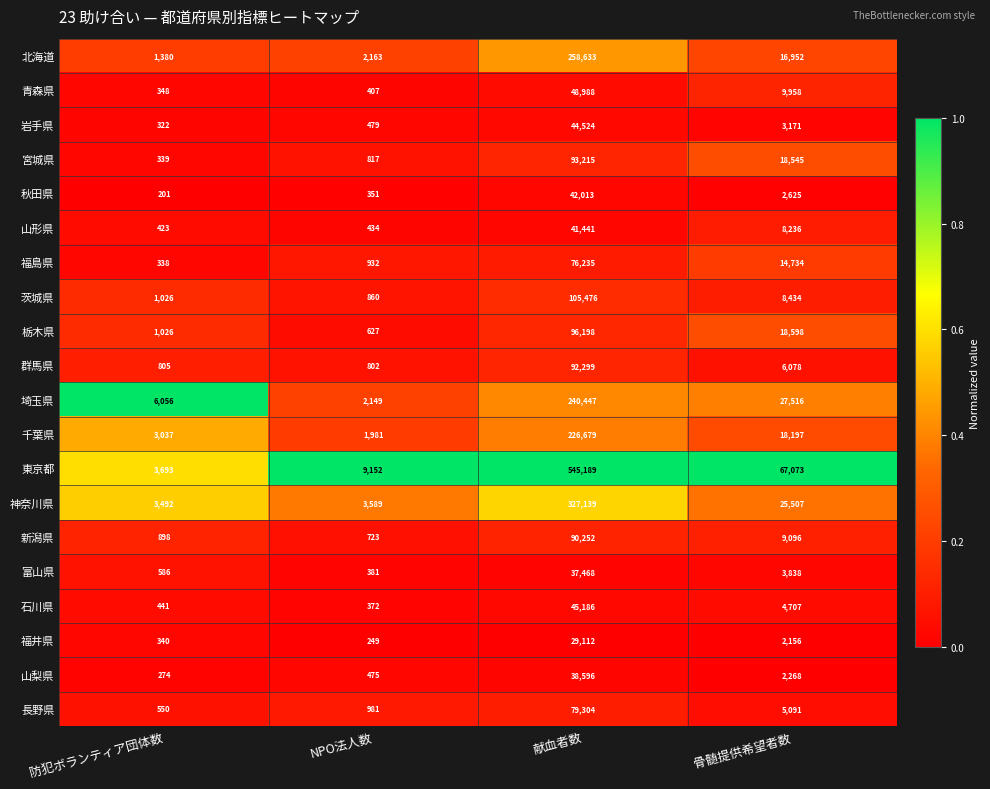

Rank the series by their maximum value, from lowest to highest.

福井県, 富山県, 山梨県, 山形県, 秋田県, 岩手県, 石川県, 青森県, 福島県, 長野県, 新潟県, 群馬県, 宮城県, 栃木県, 茨城県, 千葉県, 埼玉県, 北海道, 神奈川県, 東京都